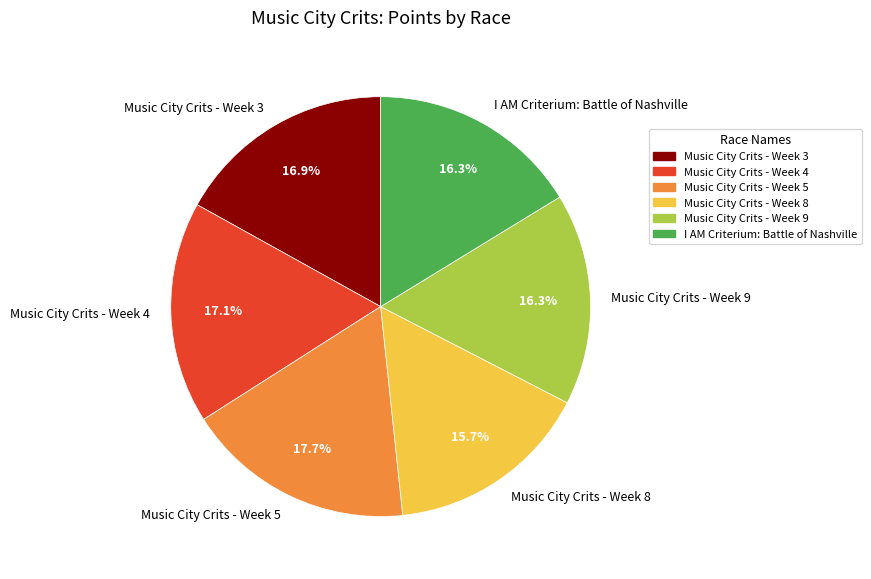

To the nearest percent, what portion does Music City Crits - Week 9 represent?

16%